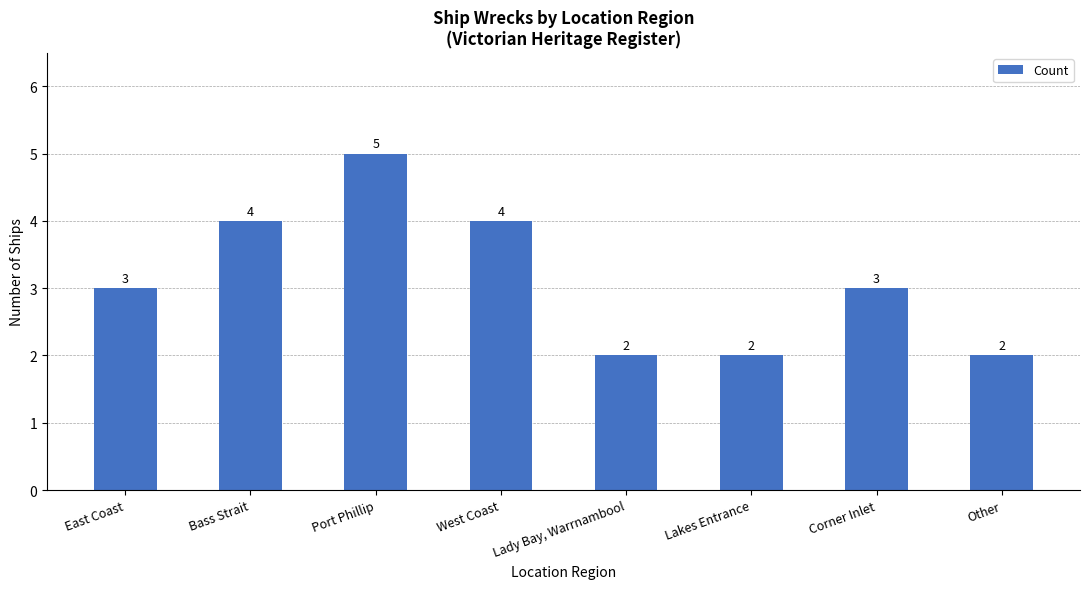

How many data points are less than 3?

3